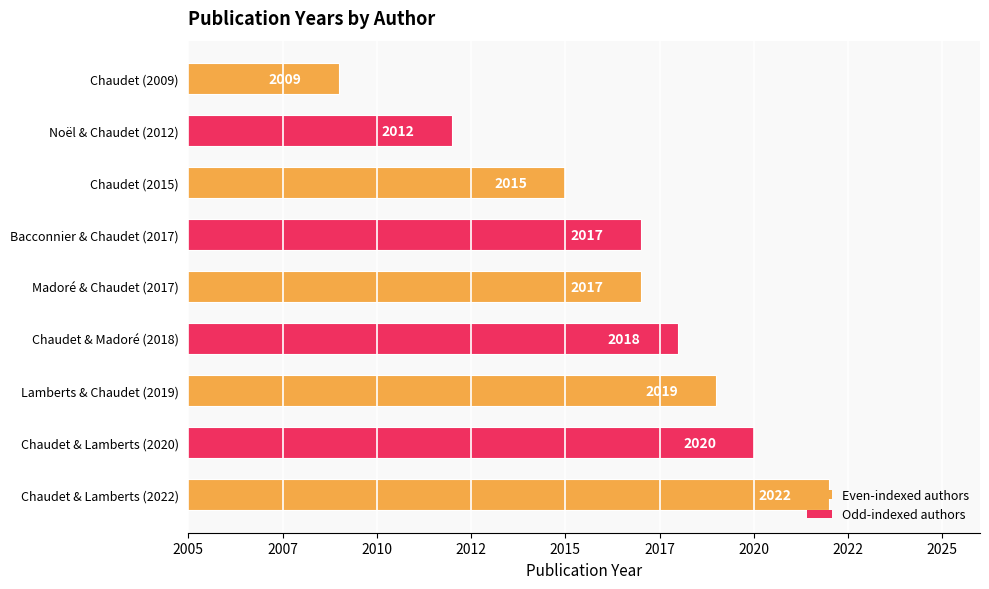

Are the bars horizontal?

Yes